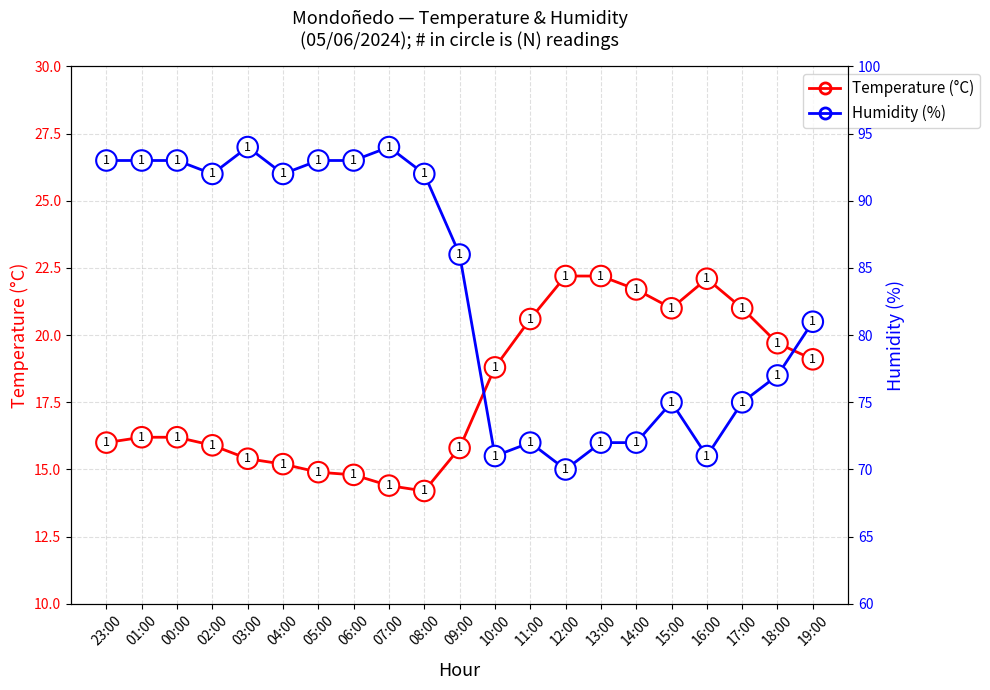

The Temperature (°C) series shows 22.2 at 13:00. True or false?

True